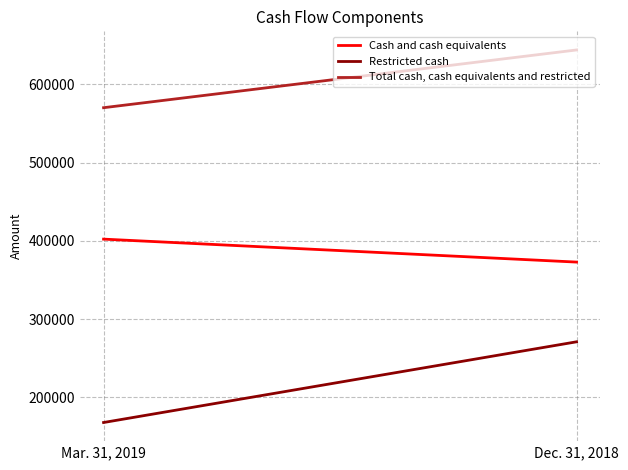

Rank the series by their average value, from lowest to highest.

Restricted cash, Cash and cash equivalents, Total cash, cash equivalents and restricted